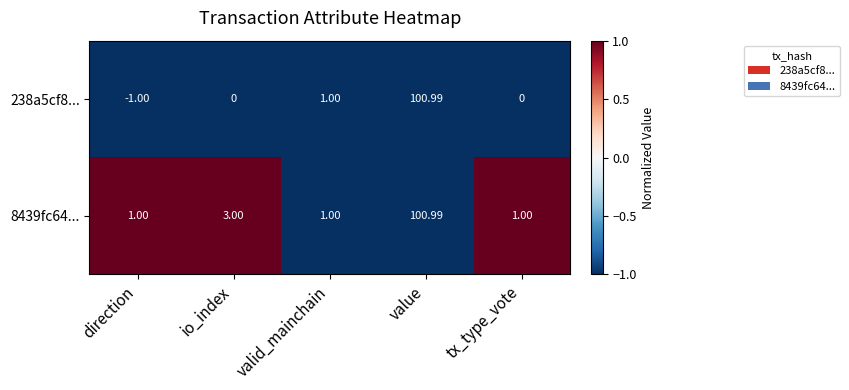

Which series has the widest spread of values?

238a5cf8...